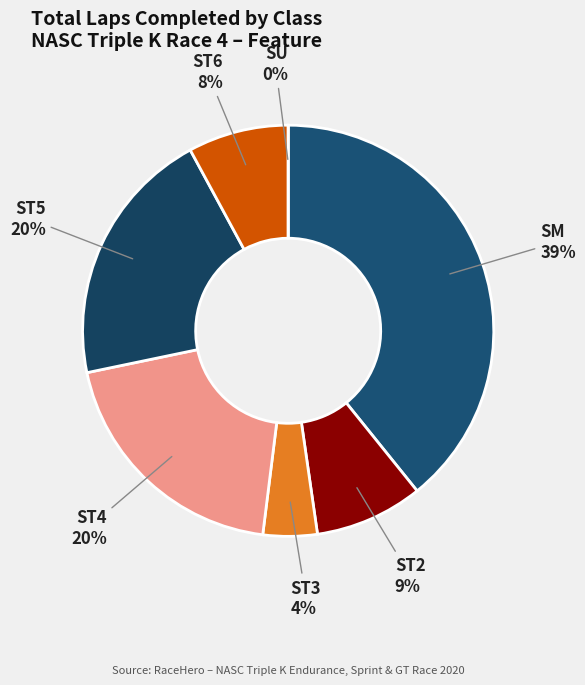

Is it true that SM is 1% of the pie?

False